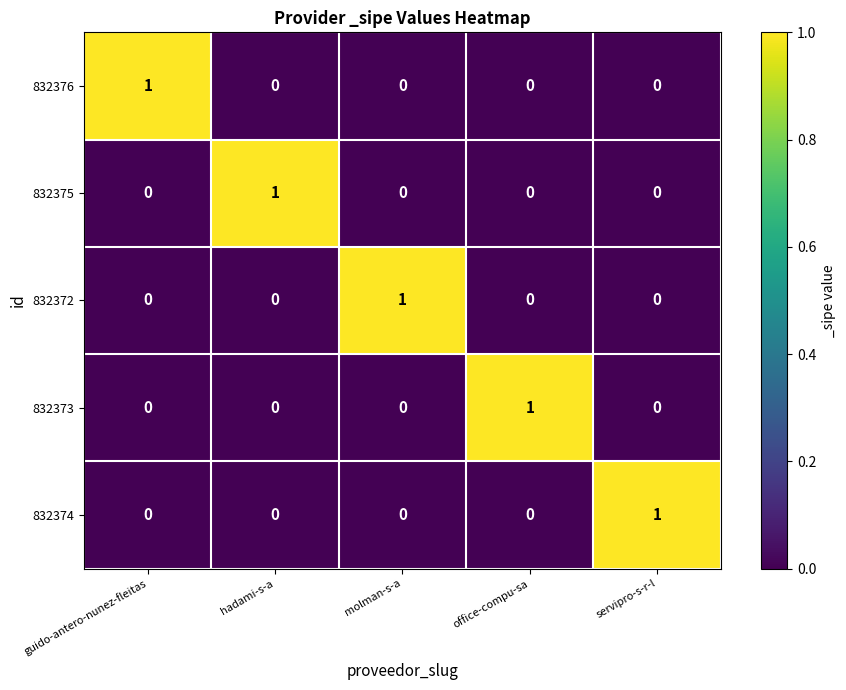

Reading right to left, transcribe all the data shown in this chart.

832376: servipro-s-r-l=0	office-compu-sa=0	molman-s-a=0	hadami-s-a=0	guido-antero-nunez-fleitas=1
832375: servipro-s-r-l=0	office-compu-sa=0	molman-s-a=0	hadami-s-a=1	guido-antero-nunez-fleitas=0
832372: servipro-s-r-l=0	office-compu-sa=0	molman-s-a=1	hadami-s-a=0	guido-antero-nunez-fleitas=0
832373: servipro-s-r-l=0	office-compu-sa=1	molman-s-a=0	hadami-s-a=0	guido-antero-nunez-fleitas=0
832374: servipro-s-r-l=1	office-compu-sa=0	molman-s-a=0	hadami-s-a=0	guido-antero-nunez-fleitas=0